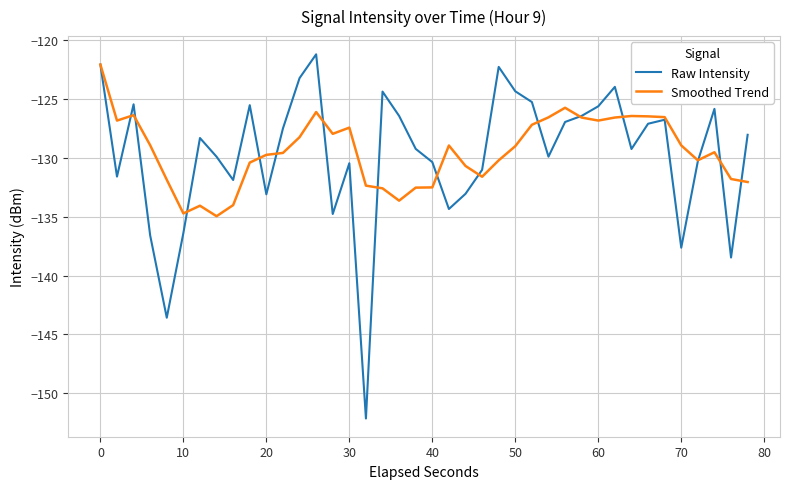

What is the minimum value for Raw Intensity?

-152.1